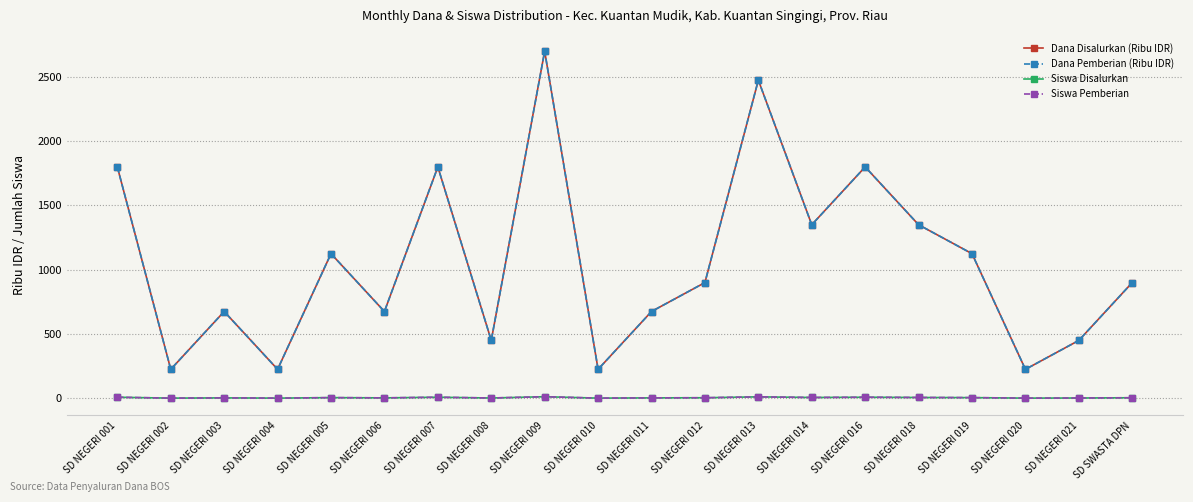

What is the difference between the Siswa Pemberian values at SD NEGERI 018 and SD NEGERI 005?

1